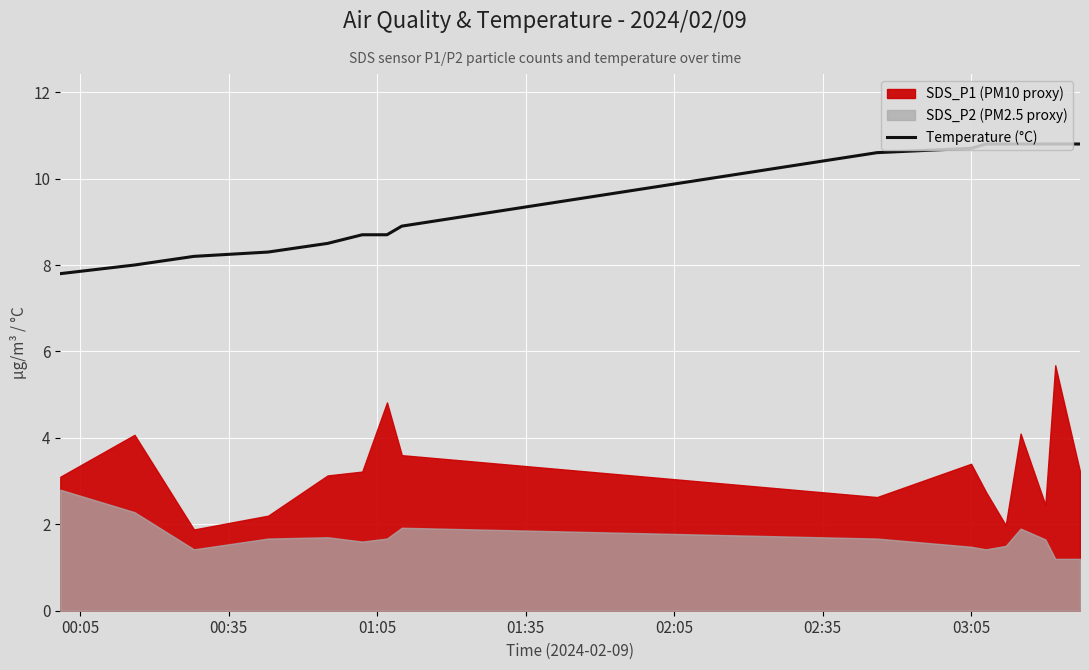

Reading left to right, extract all data points from this chart.

7.8	8.0	8.2	8.3	8.5	8.7	8.7	8.9	10.6	10.7	10.8	10.8	10.8	10.8	10.8	10.8